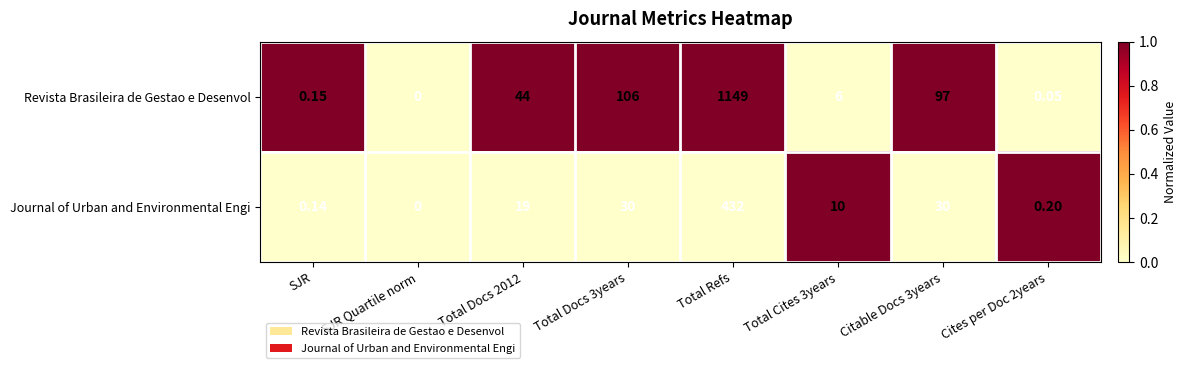

How many values in Revista Brasileira de Gestao e Desenvol are above zero?

7